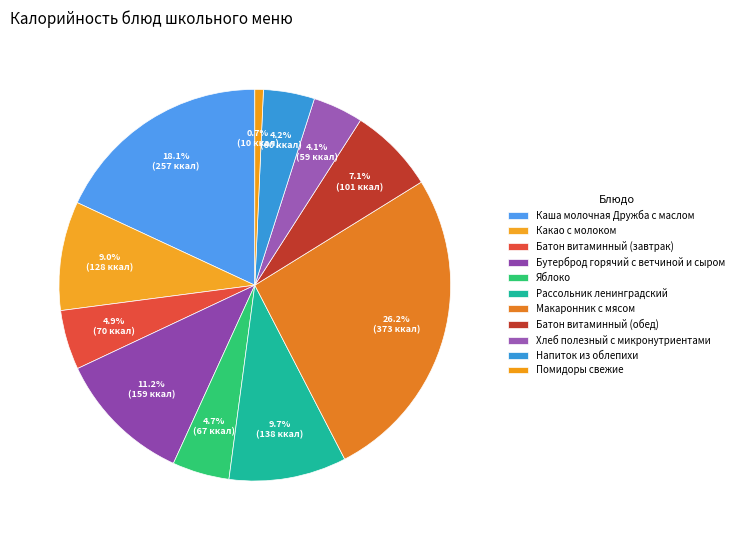

How many segments does this pie chart have?

11